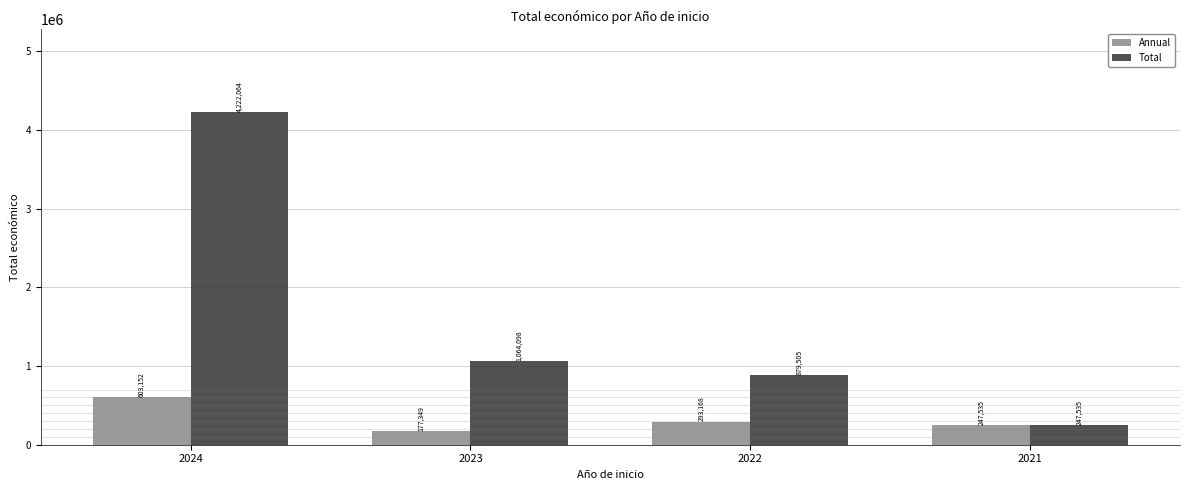

List the labels in order of Annual value, smallest first.

2023, 2021, 2022, 2024